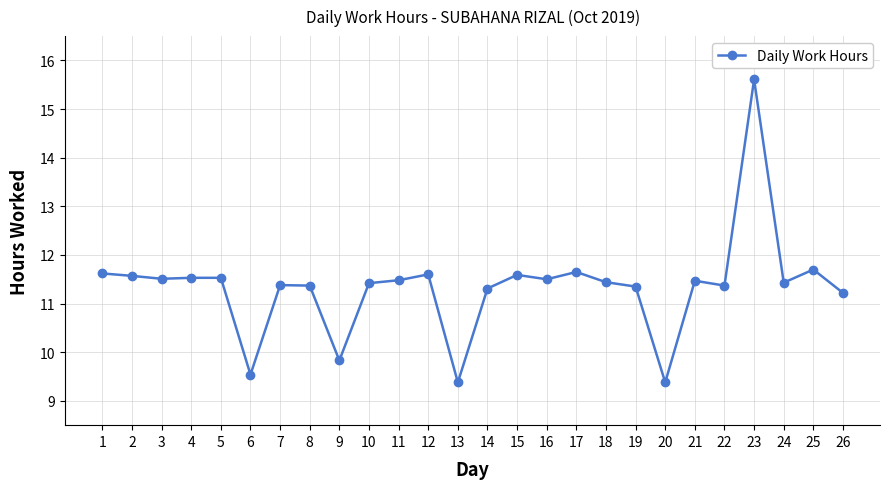

What is the sum of the values at 5 and 2?

23.1